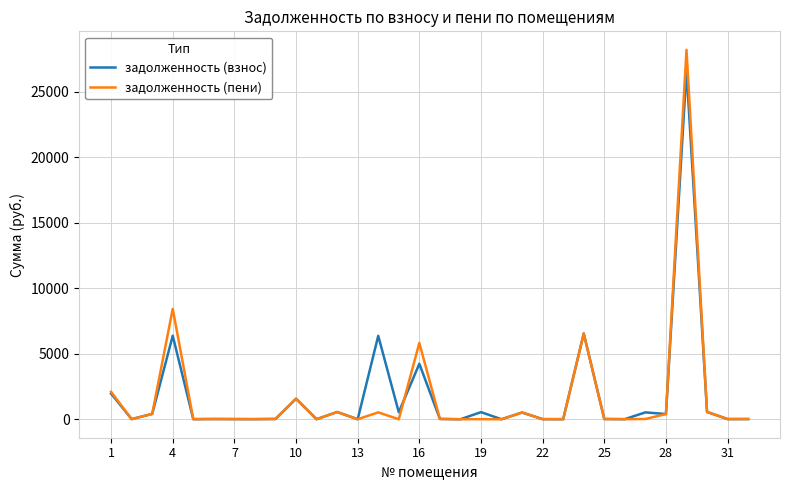

How many values in the задолженность (взнос) series exceed 22?

16